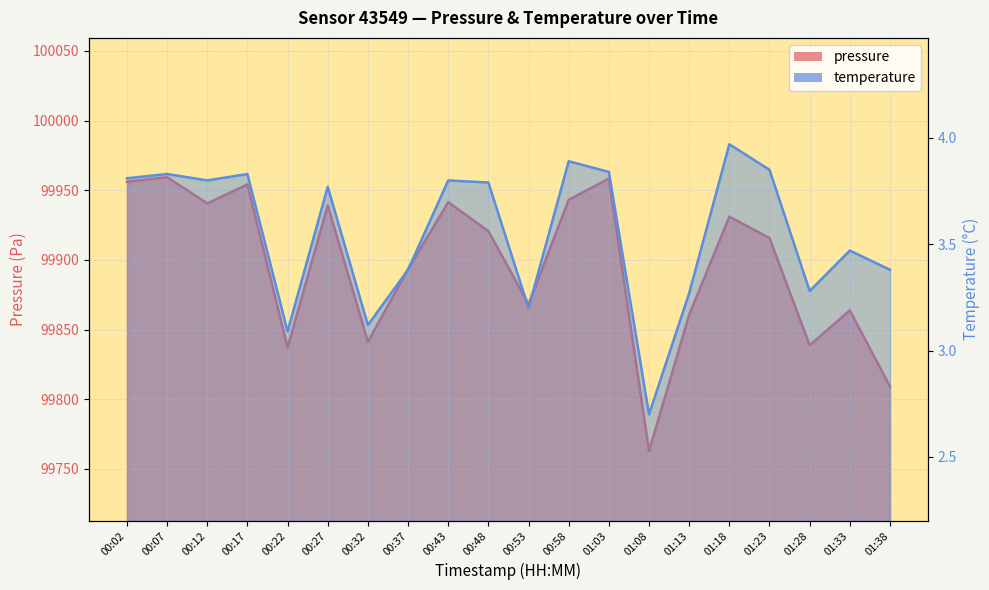

Rank the series by their average value, from highest to lowest.

pressure, temperature